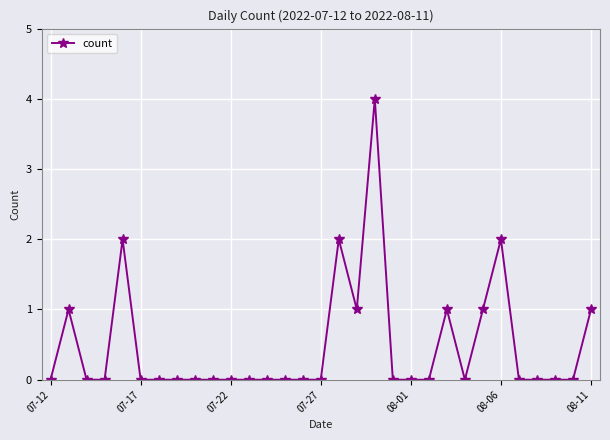

Count the number of data series in this chart.

1